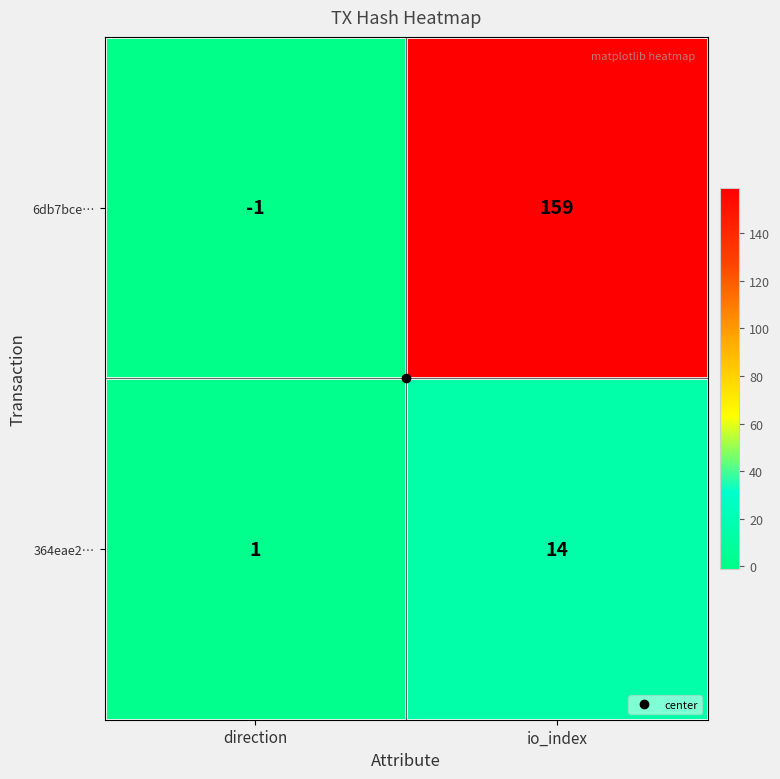

At how many categories does at least one series exceed 149?

1